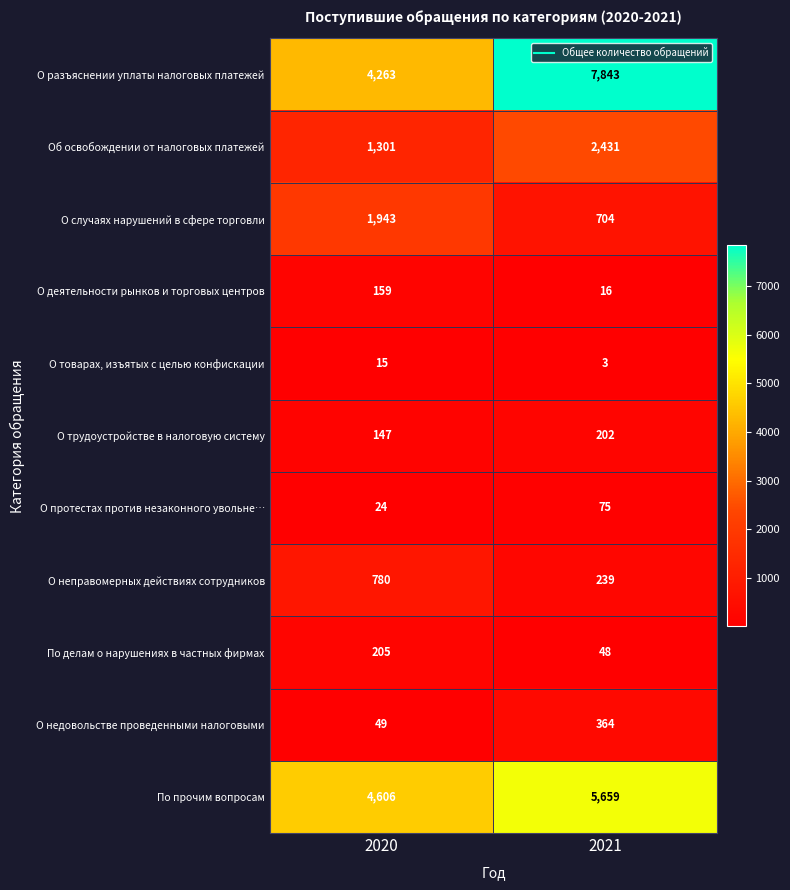

What is the spread (max minus min) of values at 2021?

7840